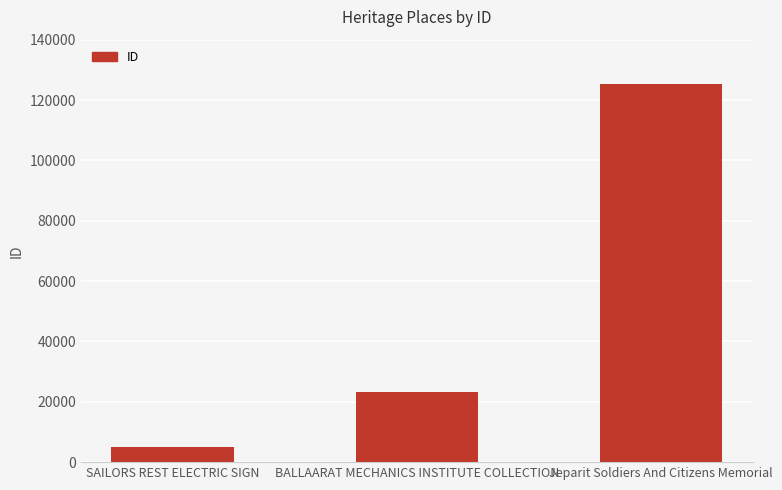

At which category does the chart reach its minimum across all series?

SAILORS REST ELECTRIC SIGN